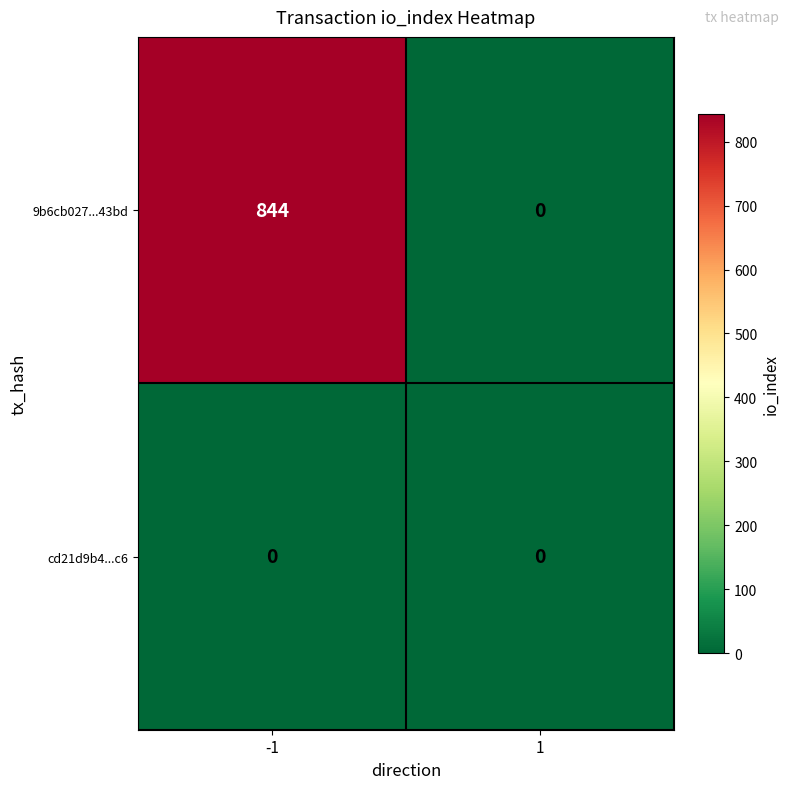

List the series in order of their peak value, highest first.

9b6cb027...43bd, cd21d9b4...c6